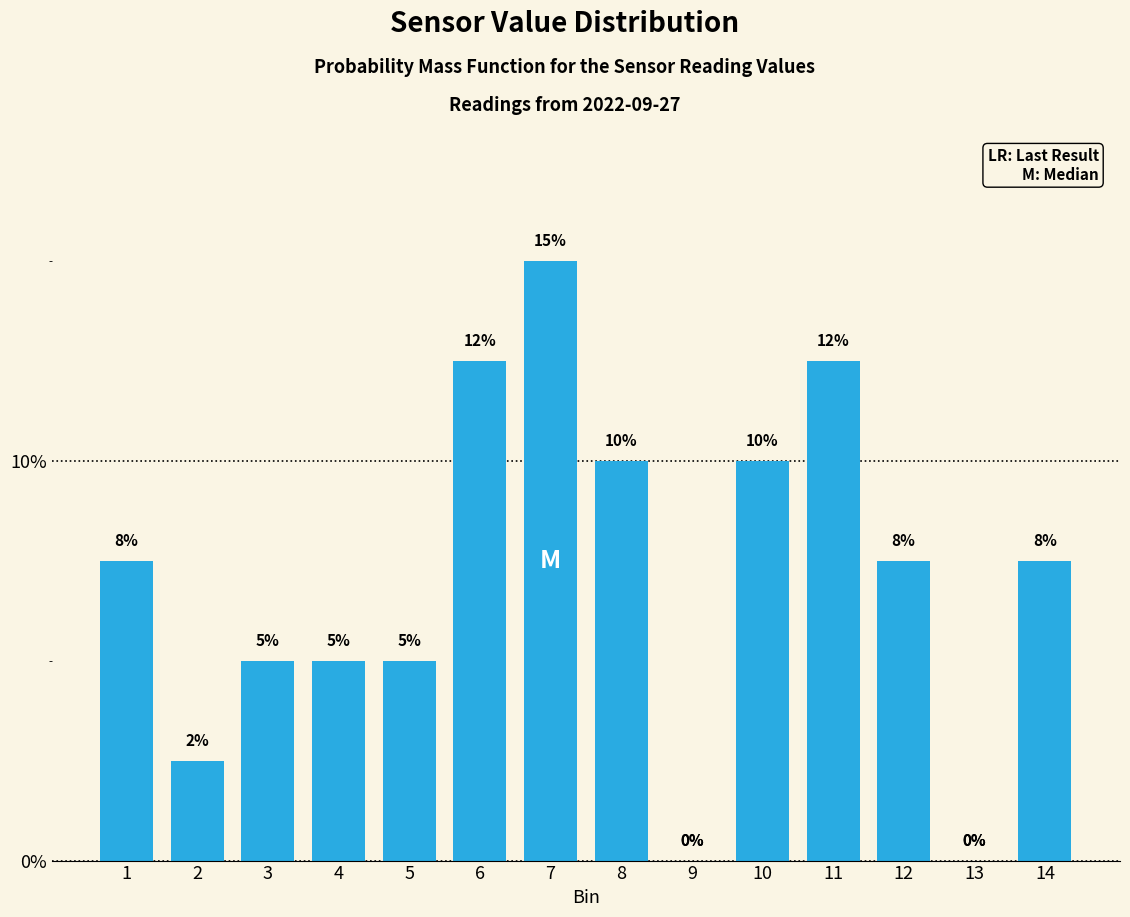

At which category does the chart reach its peak across all series?

7